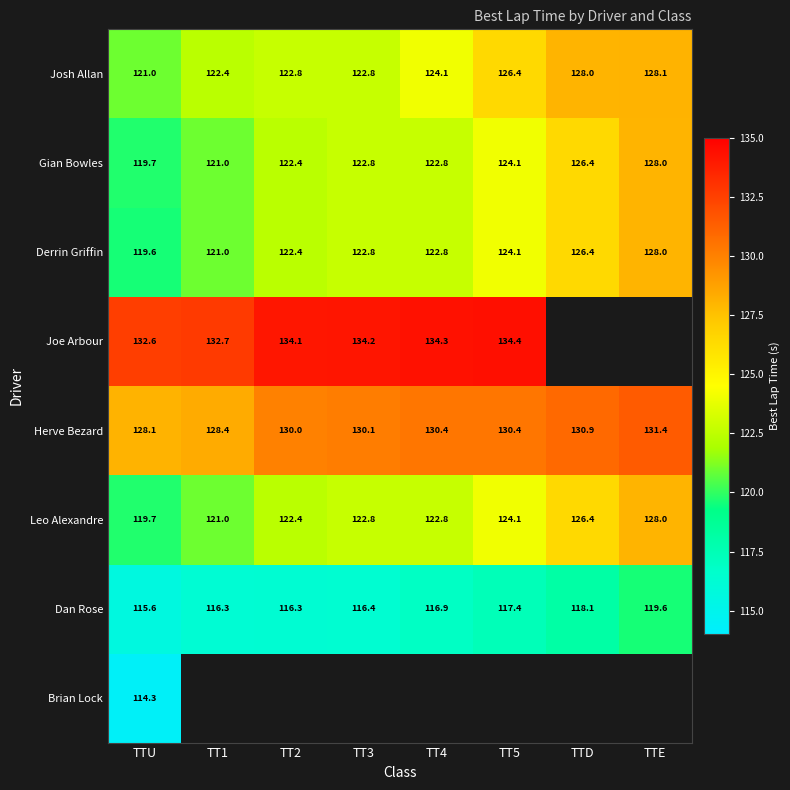

At which label does Josh Allan reach its peak?

TTE